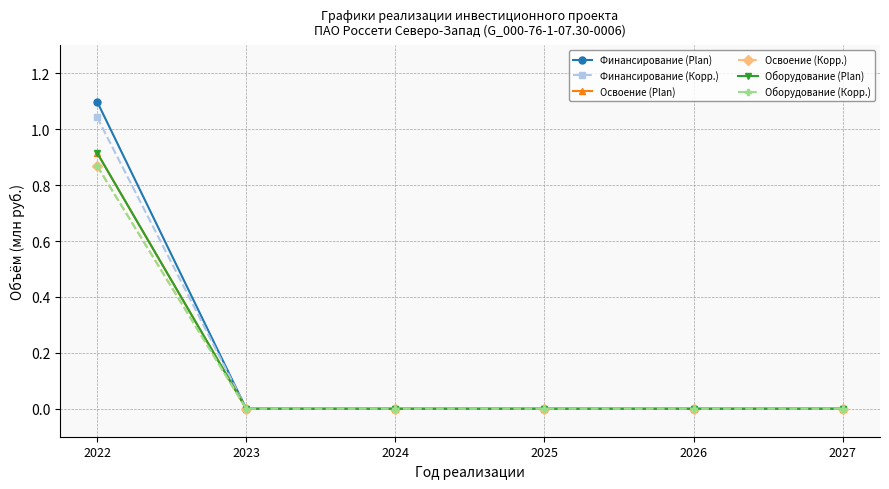

Is the value of Оборудование (Plan) at 2024 greater than the value of Финансирование (Корр.) at 2022?

No